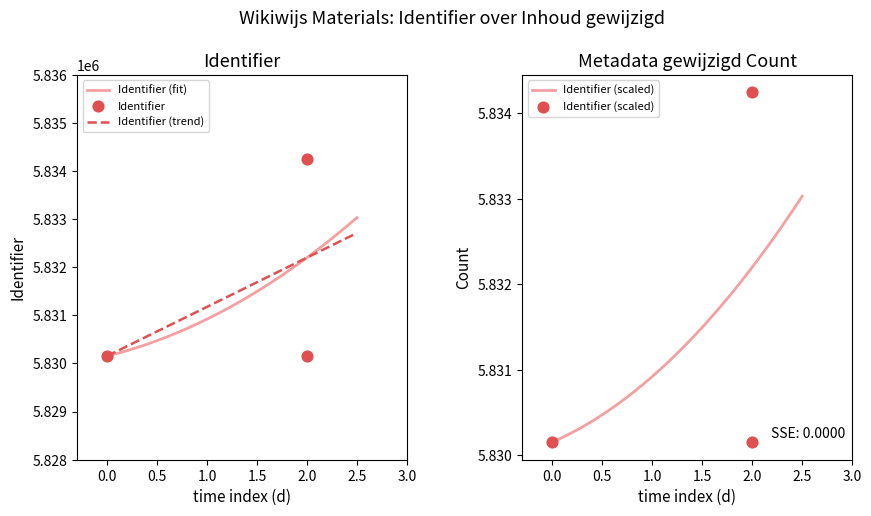

What is the maximum value for Identifier (fit)?

5833030.8